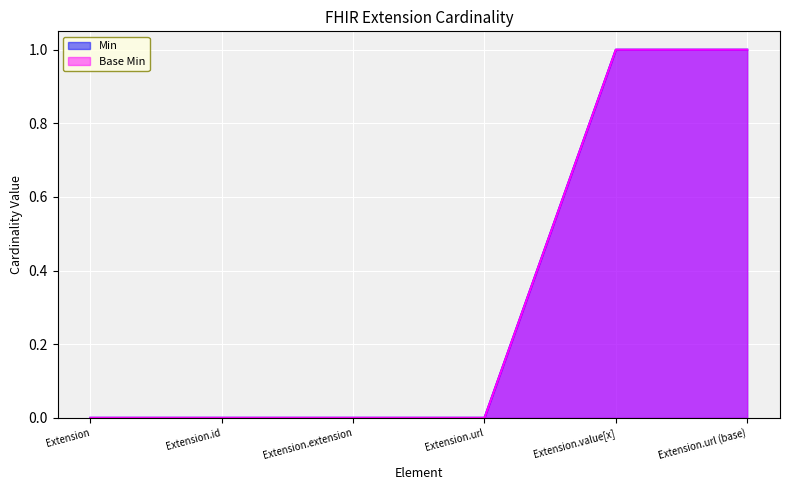

The value of Min at Extension.url is 0. True or false?

True